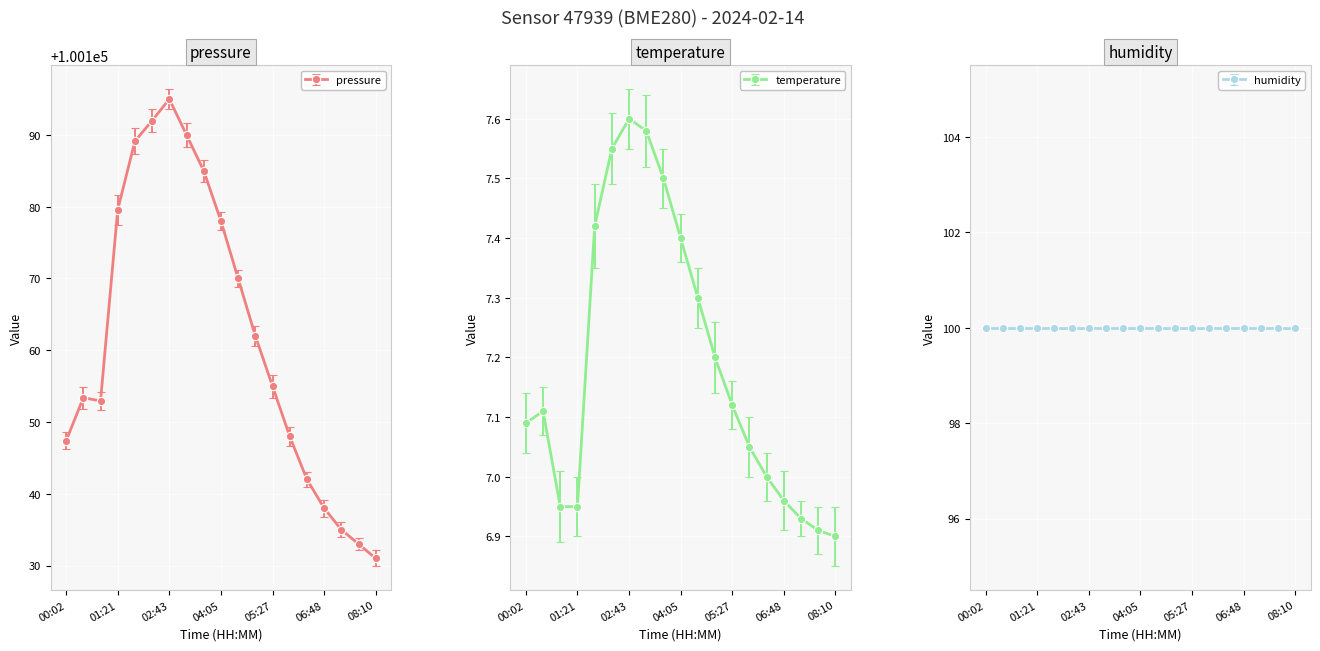

What is the sum of the temperature values at 03:38 and 06:48?

14.5